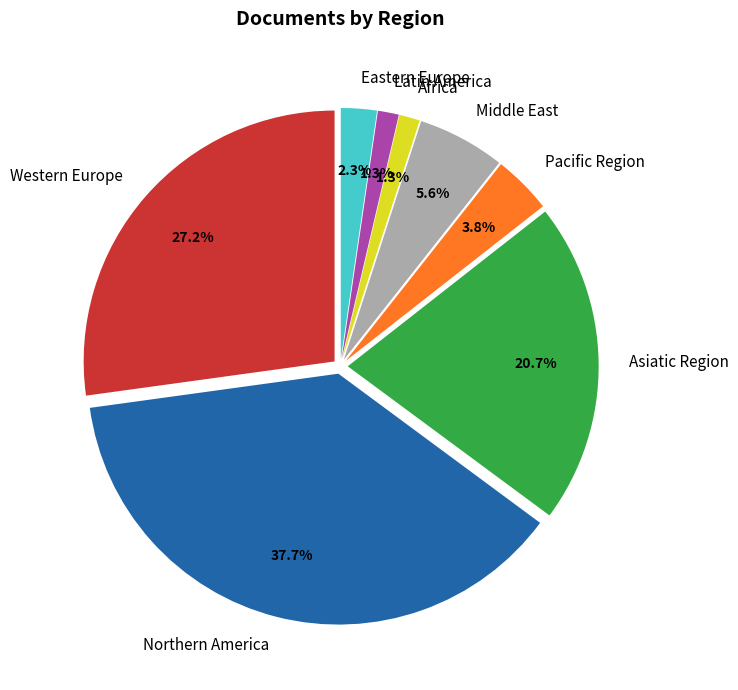

What is the ratio of the value at Pacific Region to the value at Asiatic Region?

0.2